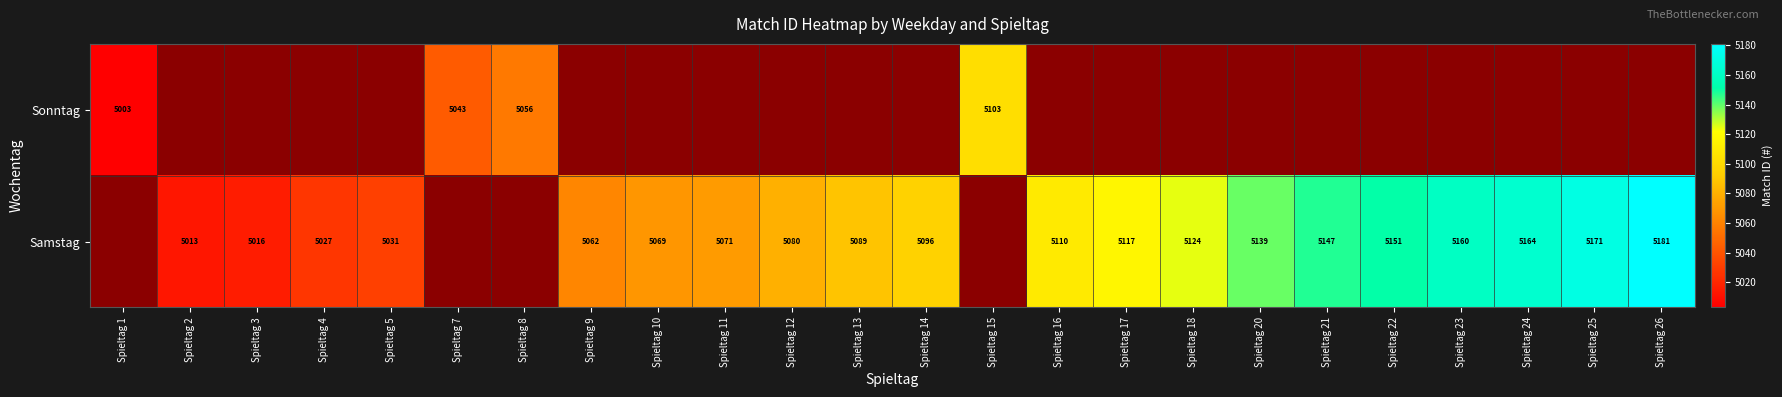

True or false: Samstag has a value of 5062 at Spieltag 9.

True